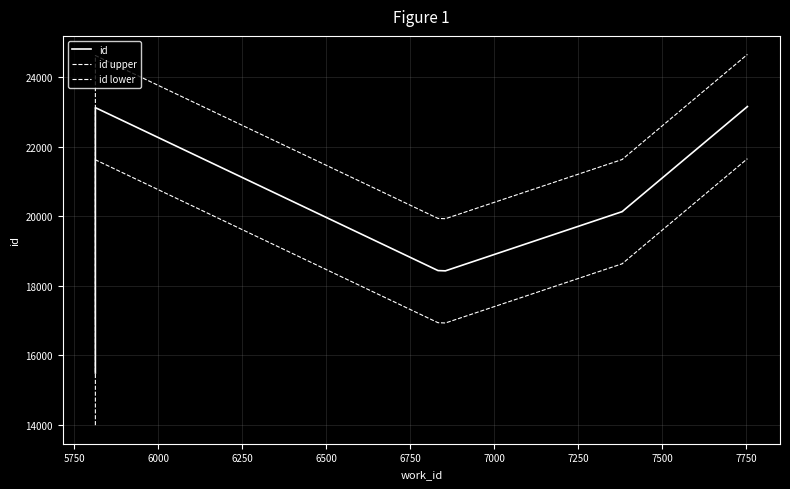

Which category has the highest value in the id upper series?

7750